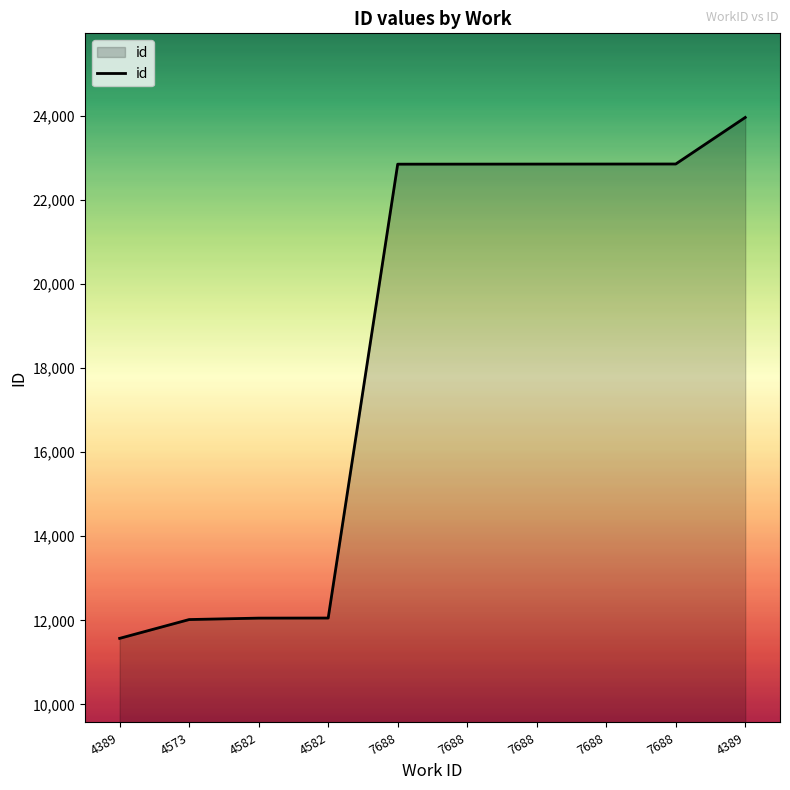

What is the label of the 2nd point from the left?

4573